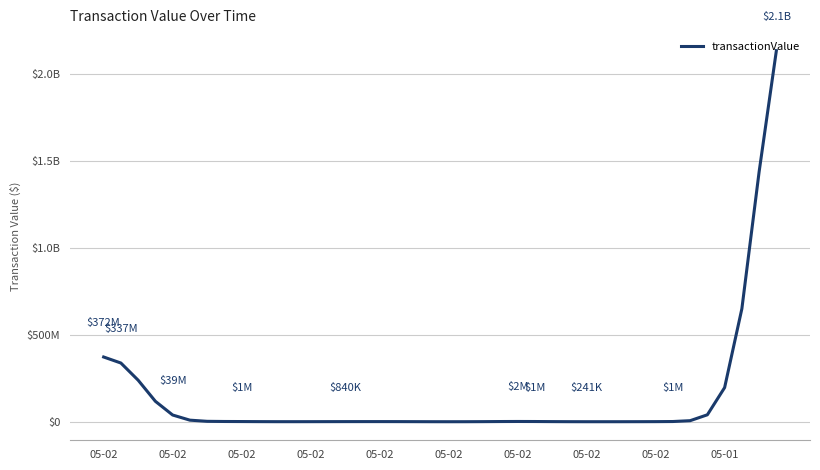

What is the difference between the second highest and second lowest values?

1435889504